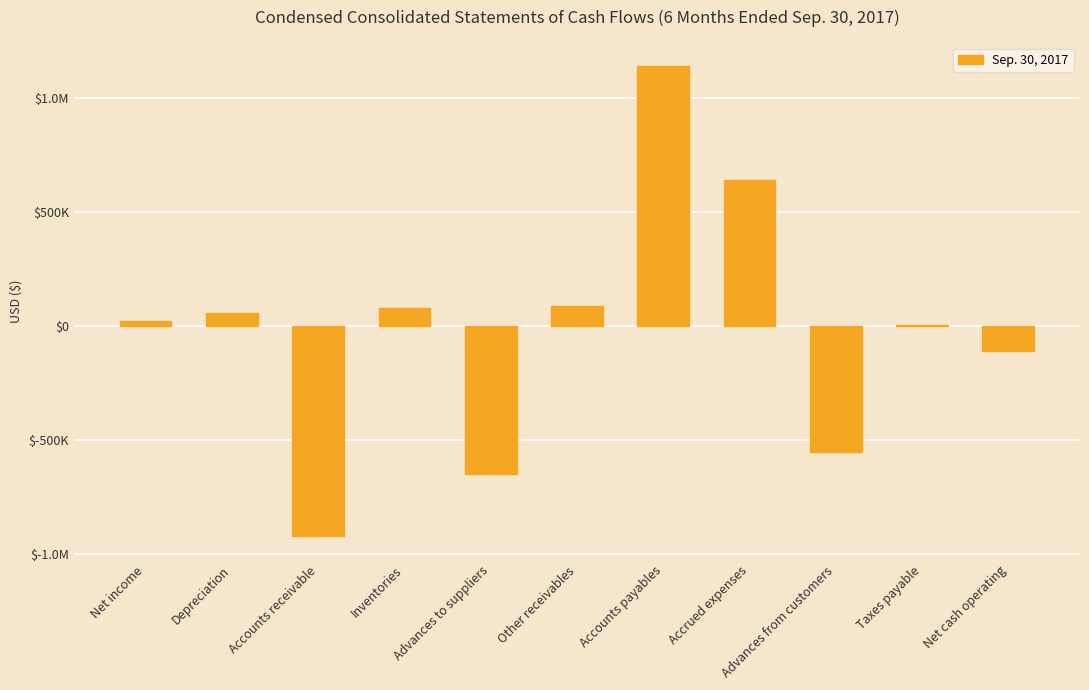

How many bars are there in total?

11